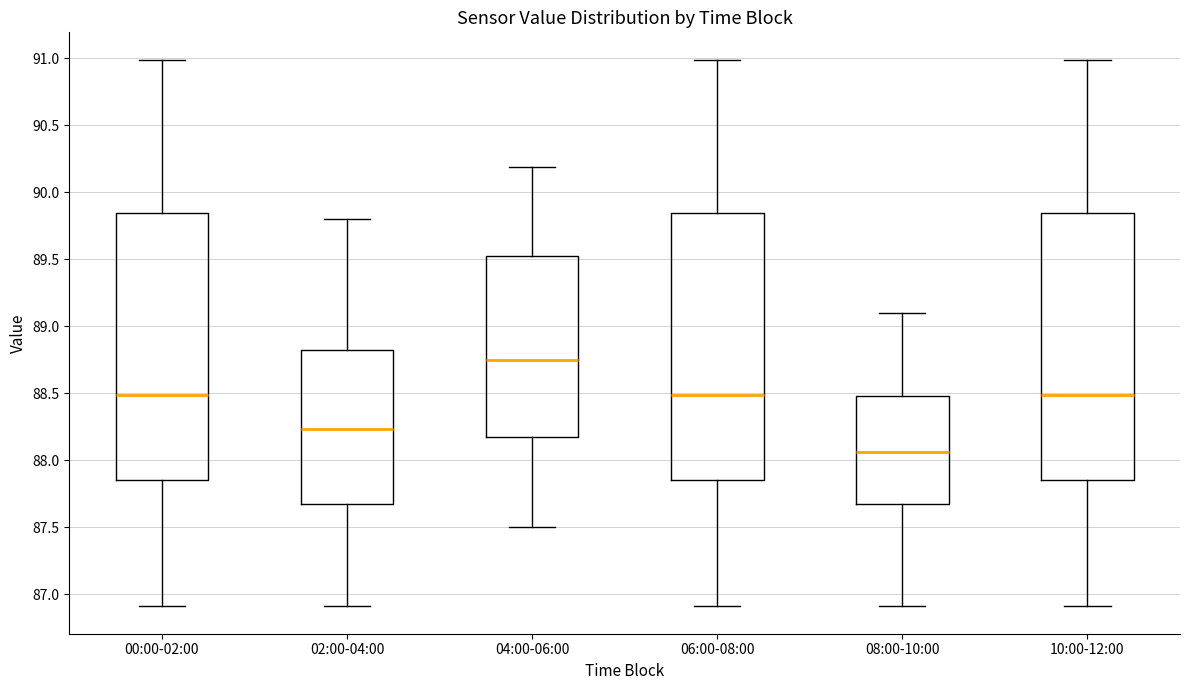

Which box has the highest median line?

04:00-06:00